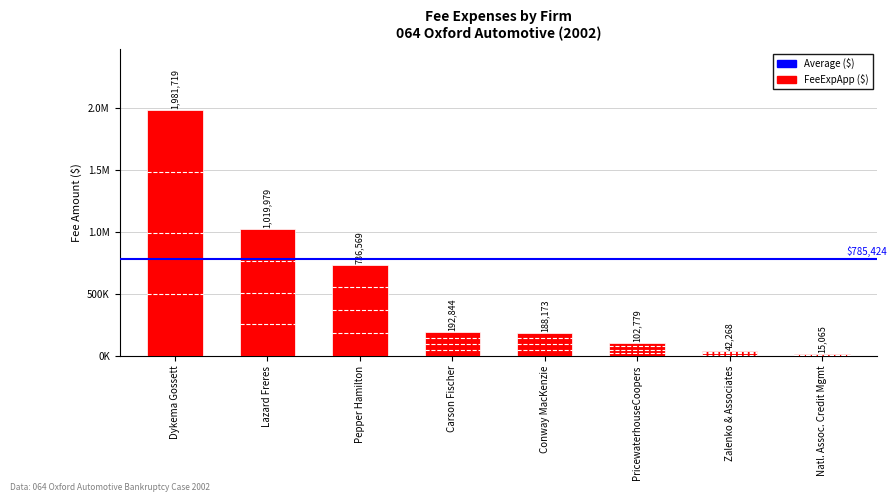

List the labels in order of value, largest first.

Dykema Gossett, Lazard Freres, Pepper Hamilton, Carson Fischer, Conway MacKenzie, PricewaterhouseCoopers, Zalenko & Associates, Natl. Assoc. Credit Mgmt